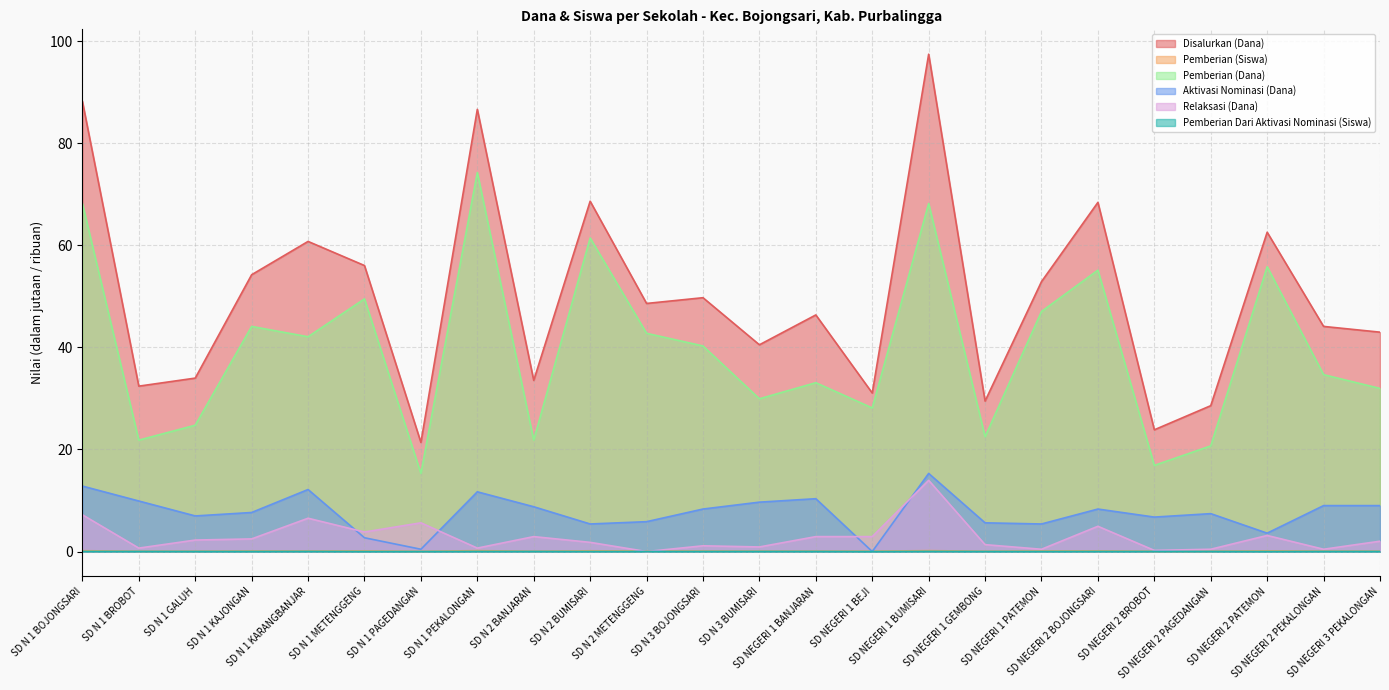

At which category does the chart reach its peak across all series?

SD NEGERI 1 BUMISARI